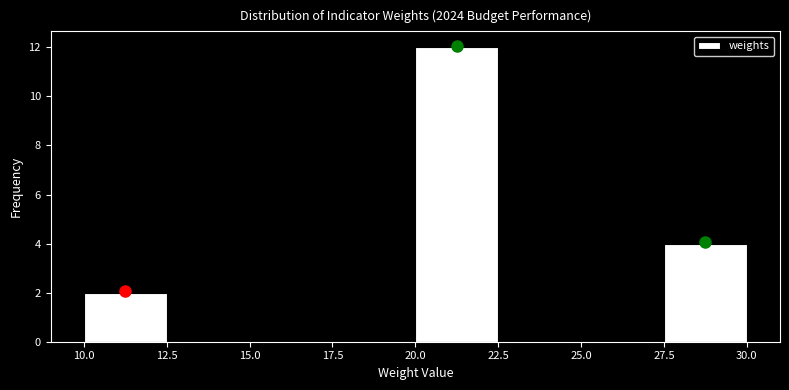

How tall is the bar that spans 27.5 to 30.0 on the x-axis? The values are not printed on the chart, so give them approximately, as read against the axis.

4